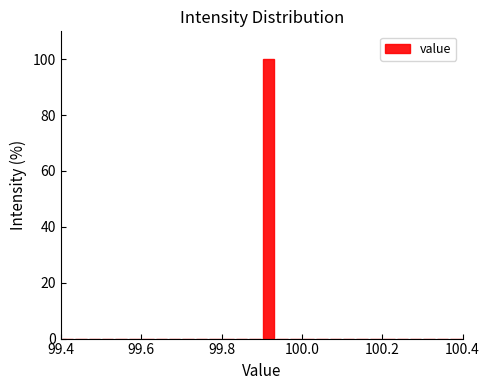

Read against the x-axis, roughly where is the centre of the tallest bar?

99.92